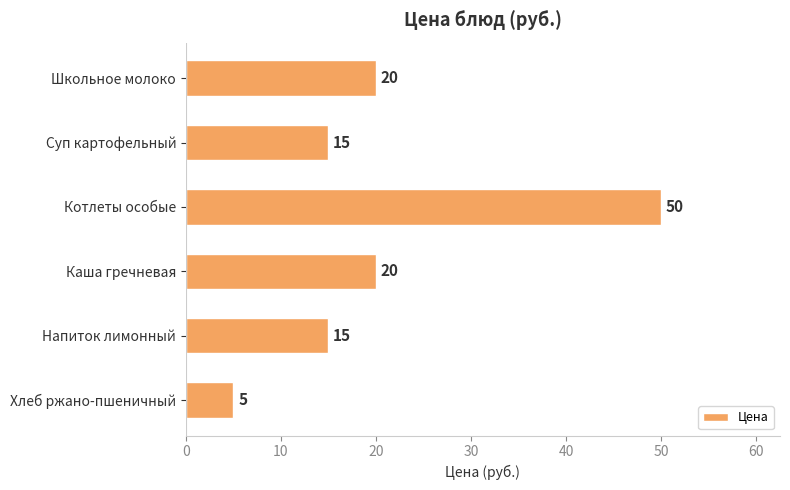

What is the ratio of the value at Суп картофельный to the value at Школьное молоко?

0.8